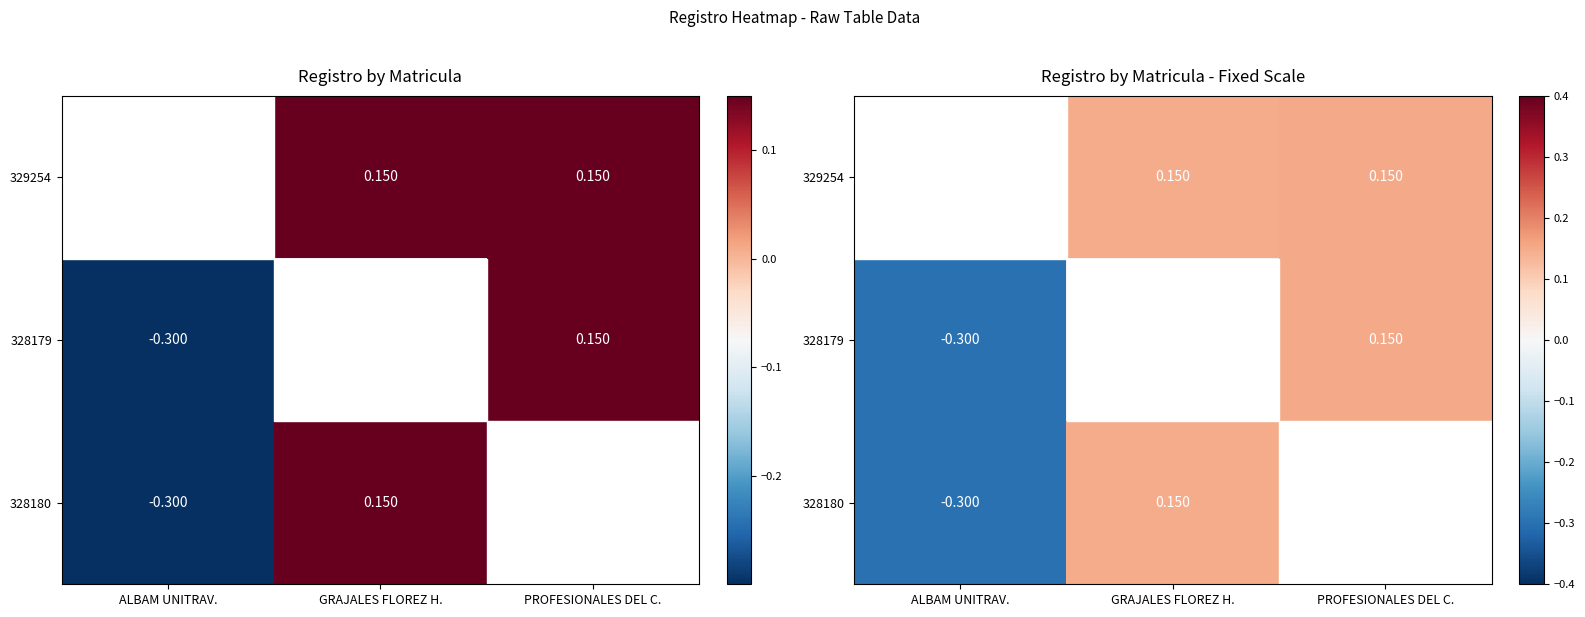

What value does the 328179 series have at ALBAM UNITRAV.?

-0.3